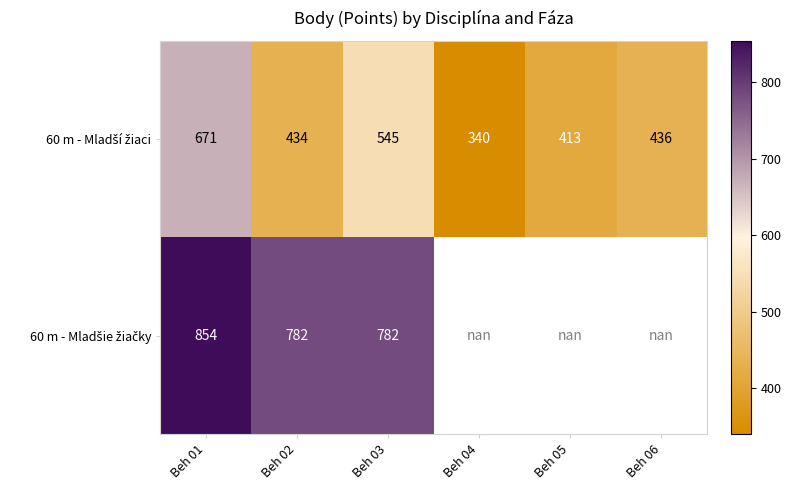

How many distinct data groups are displayed?

2